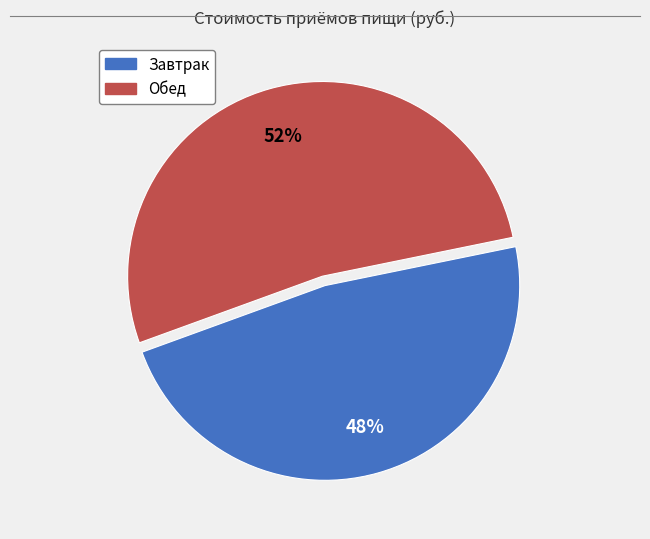

Is it true that Завтрак is 35% of the pie?

False